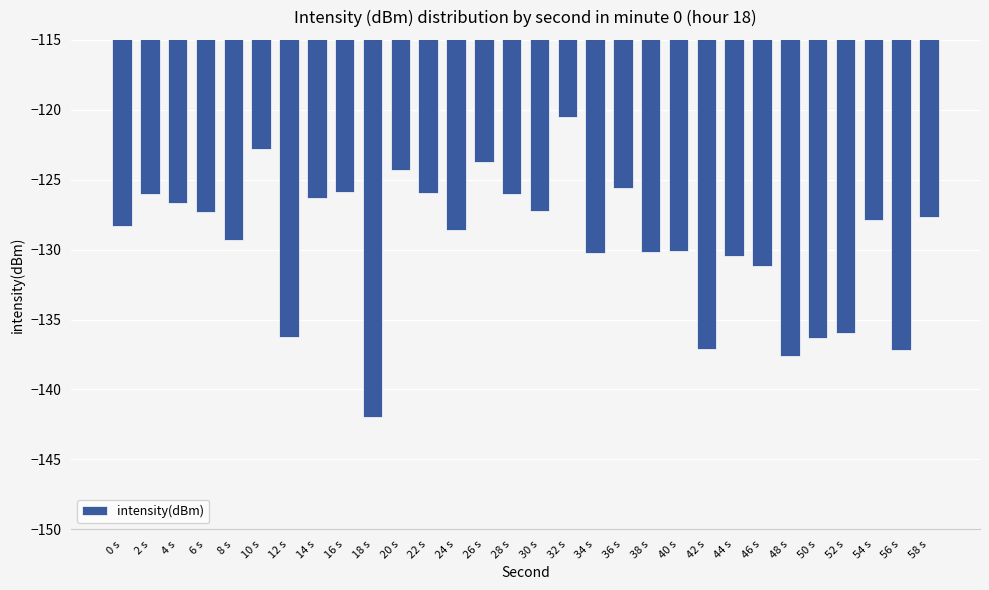

What is the difference between the second highest and second lowest values?

14.8